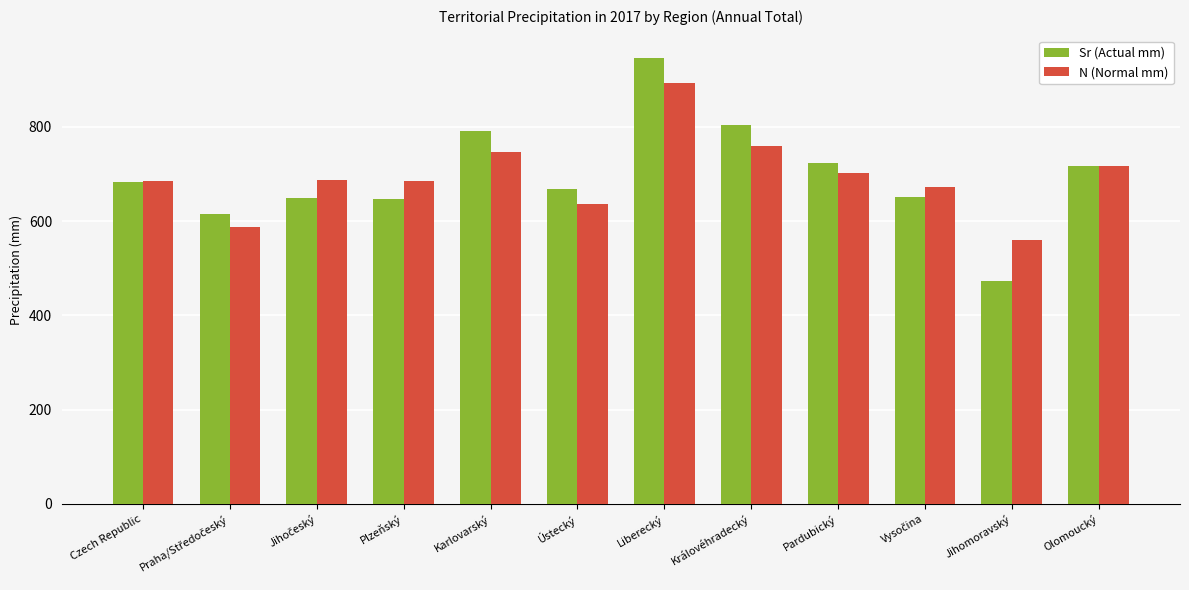

List the series in order of their peak value, lowest first.

N (Normal mm), Sr (Actual mm)